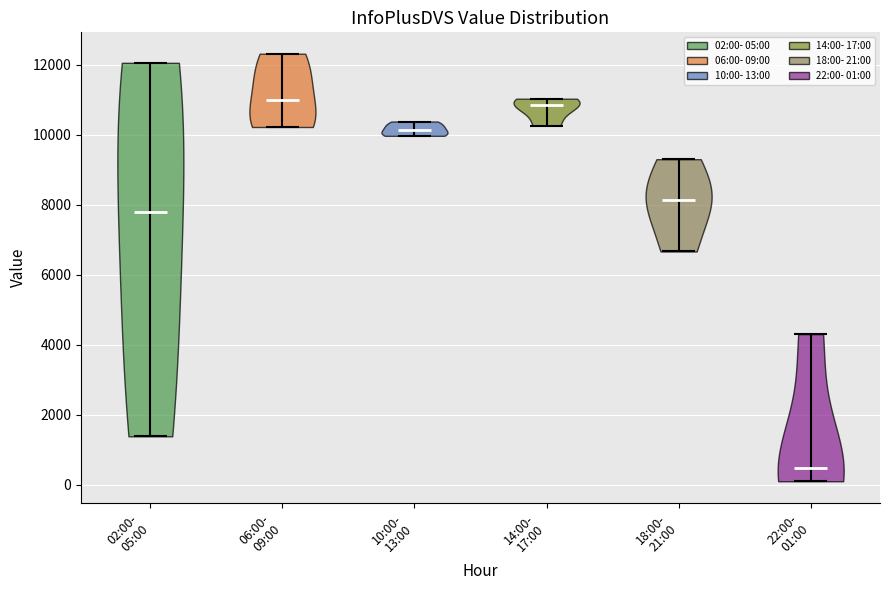

Which violin has the lowest median line?

22:00- 01:00